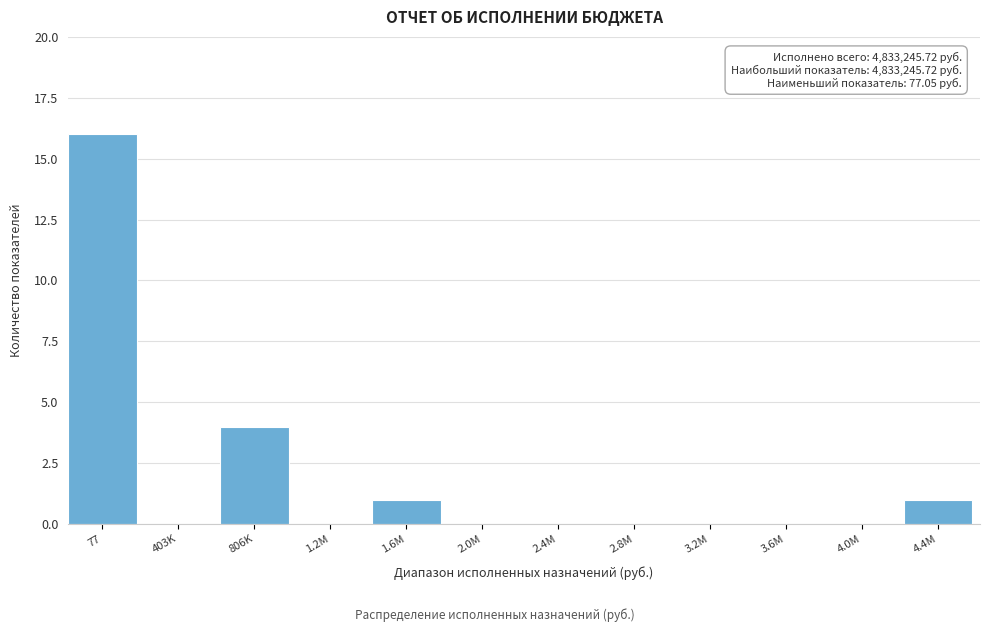

Reading right to left, extract all data points from this chart.

4.4M=1	4.0M=0	3.6M=0	3.2M=0	2.8M=0	2.4M=0	2.0M=0	1.6M=1	1.2M=0	806K=4	403K=0	77=16